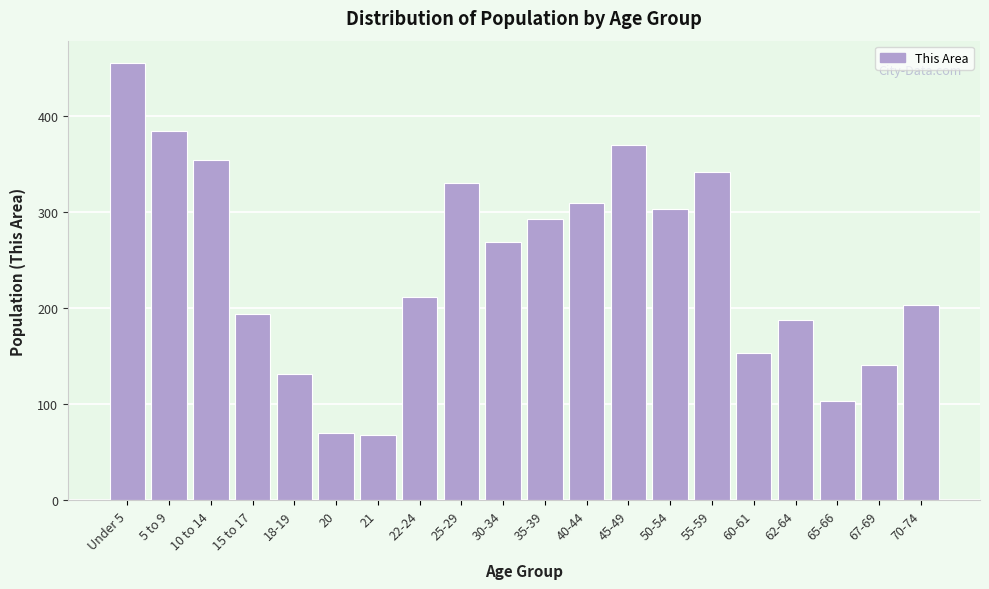

Reading left to right, transcribe all the data shown in this chart.

Under 5=456	5 to 9=385	10 to 14=355	15 to 17=194	18-19=132	20=70	21=68	22-24=212	25-29=331	30-34=269	35-39=293	40-44=310	45-49=370	50-54=303	55-59=342	60-61=154	62-64=188	65-66=104	67-69=141	70-74=204